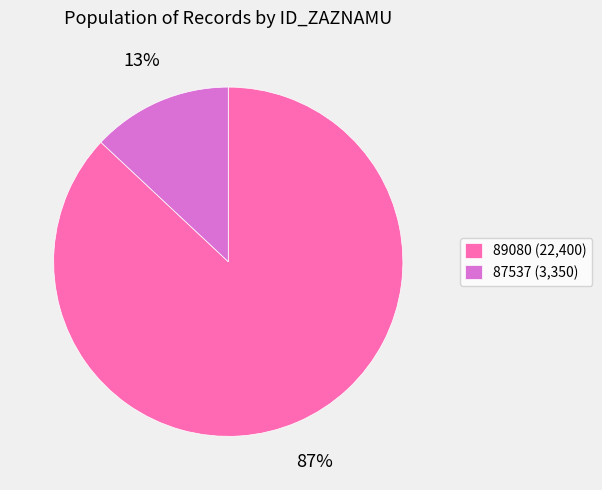

To the nearest percent, what is the combined percentage of 87537 and 89080?

100%